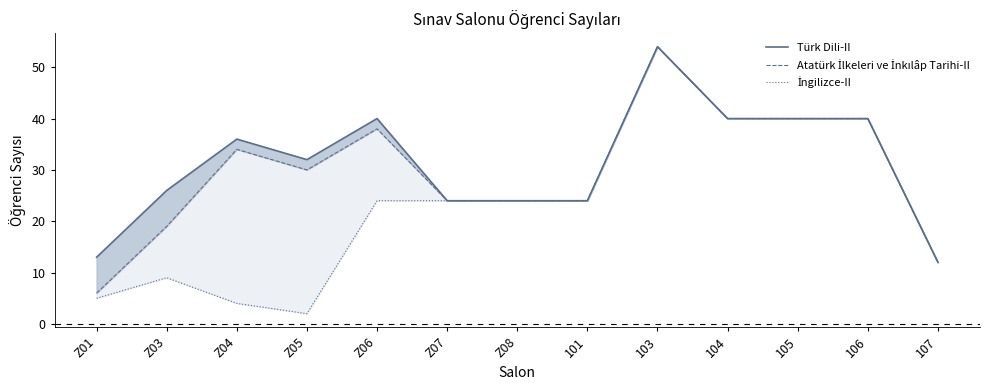

Is it true that Atatürk İlkeleri ve İnkılâp Tarihi-II equals 40 at 104?

True